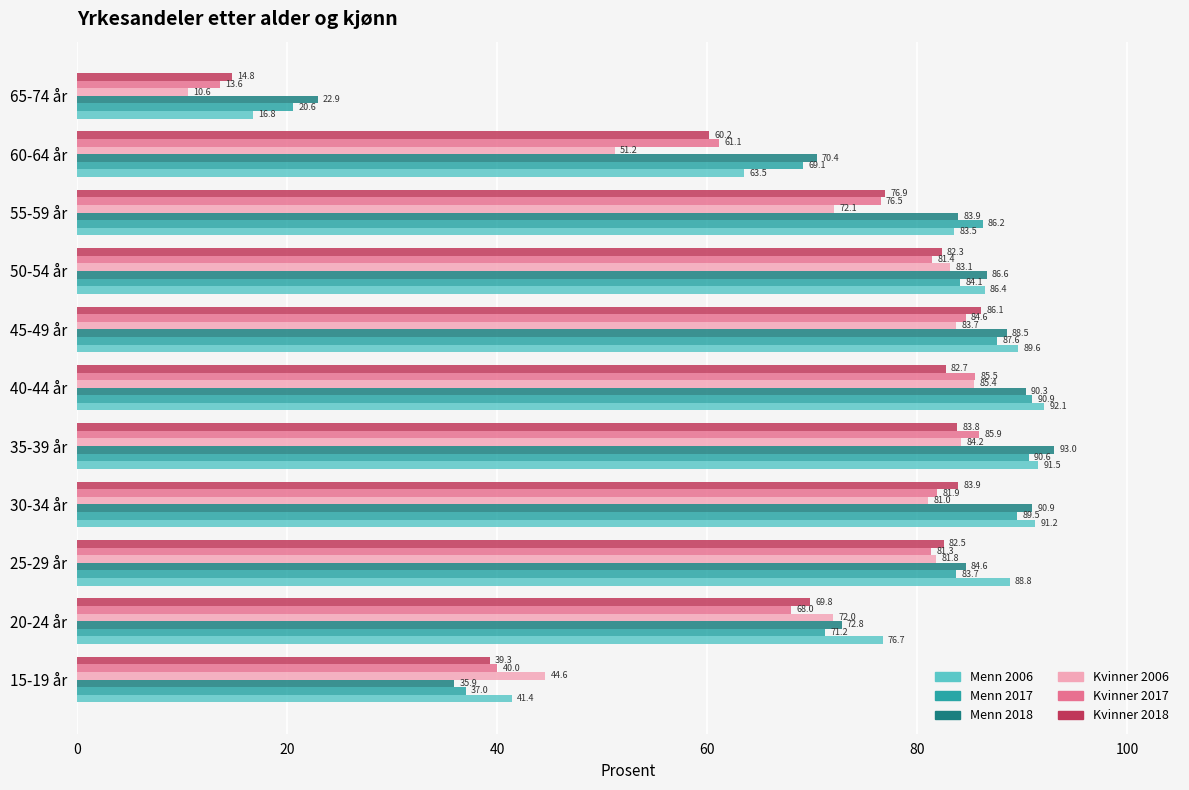

What is the average value of the Kvinner 2017 series?

69.1